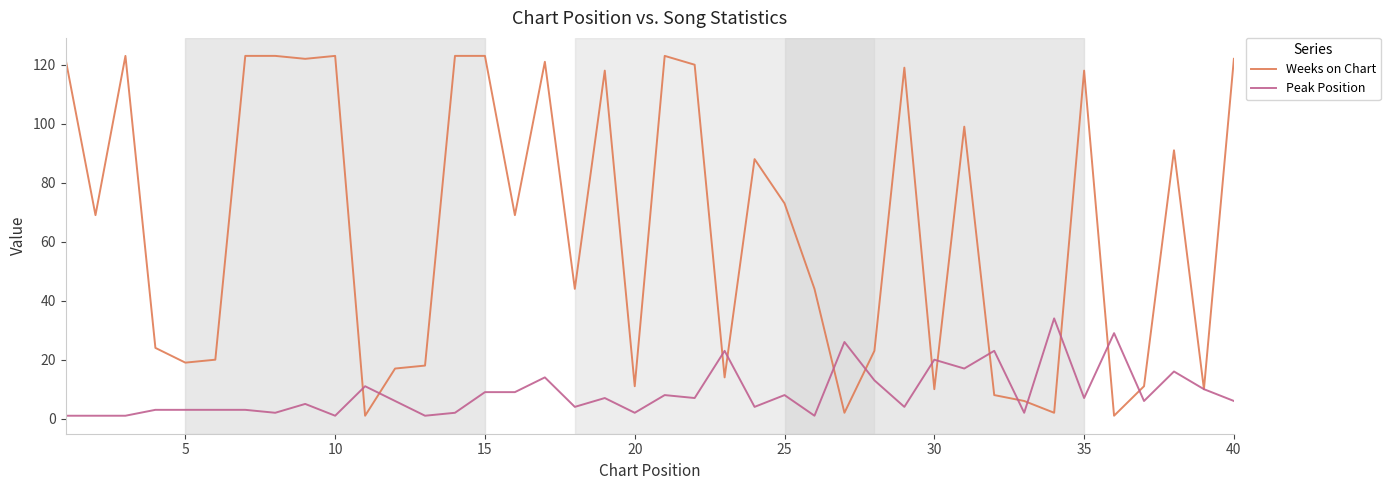

How many series are shown in this chart?

2